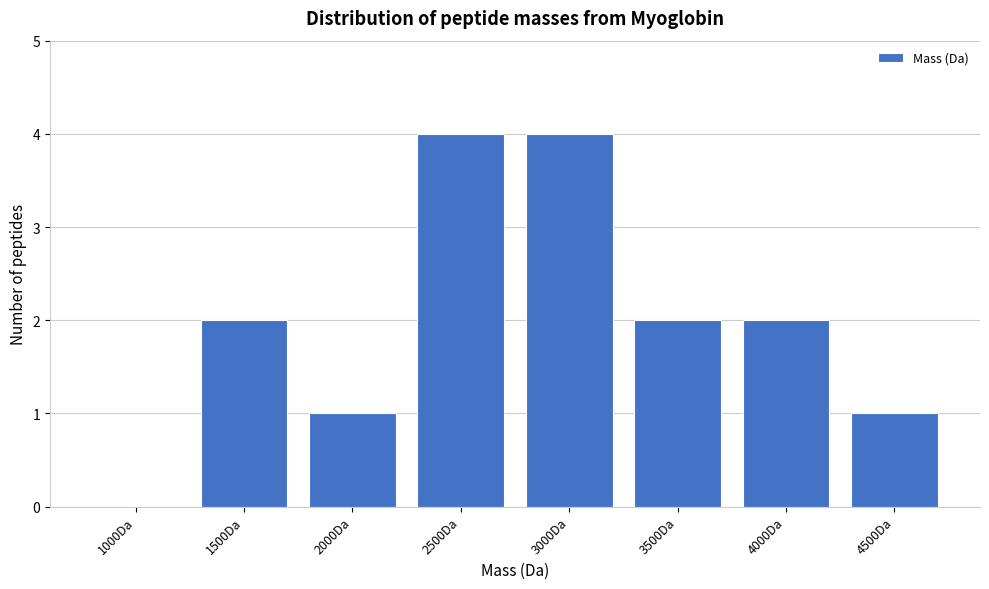

Reading left to right, extract all data points from this chart.

1000Da=0	1500Da=2	2000Da=1	2500Da=4	3000Da=4	3500Da=2	4000Da=2	4500Da=1